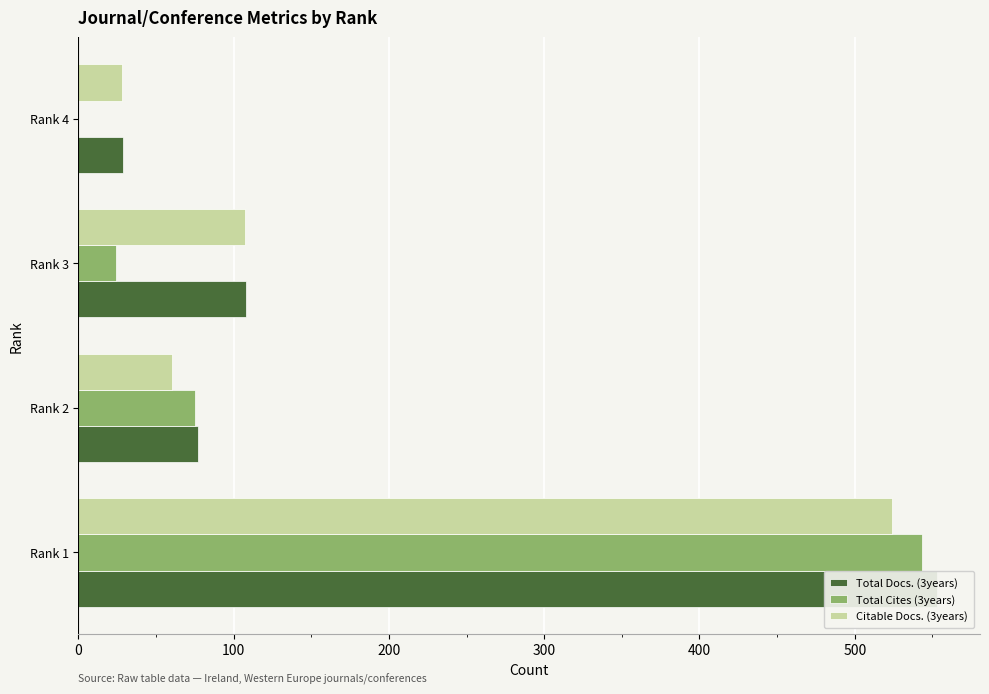

The value of Citable Docs. (3years) at 200 is 107. True or false?

True